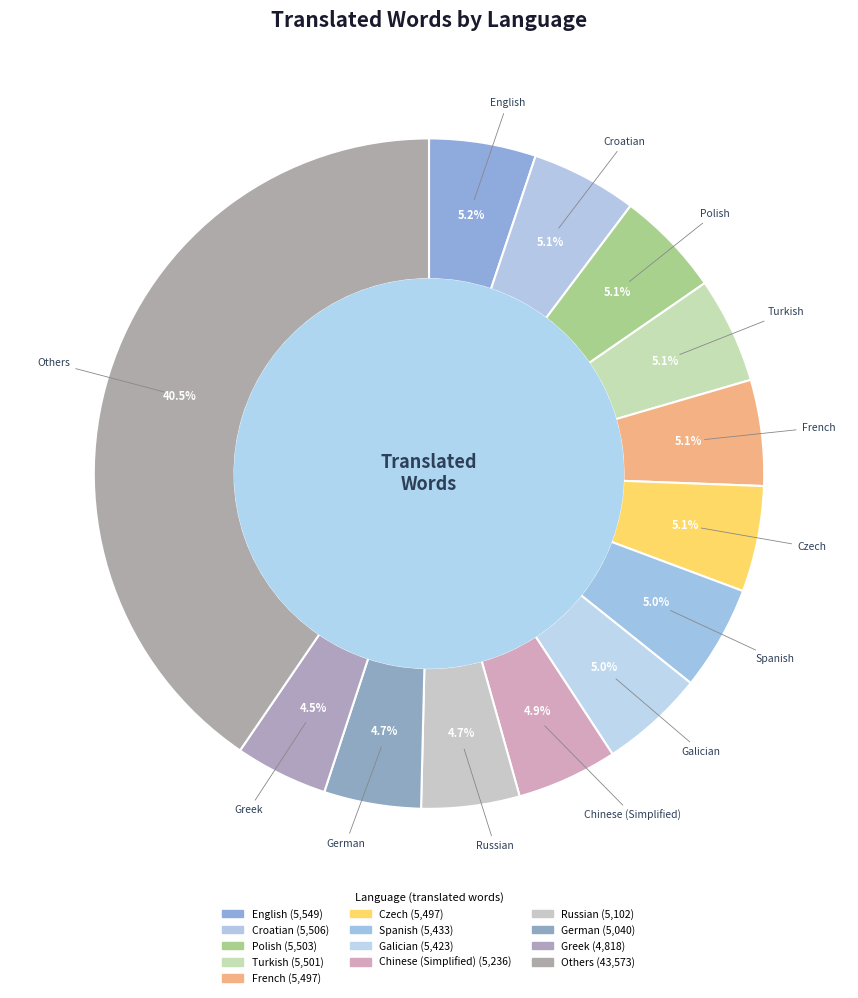

How many slices are in this pie chart?

13